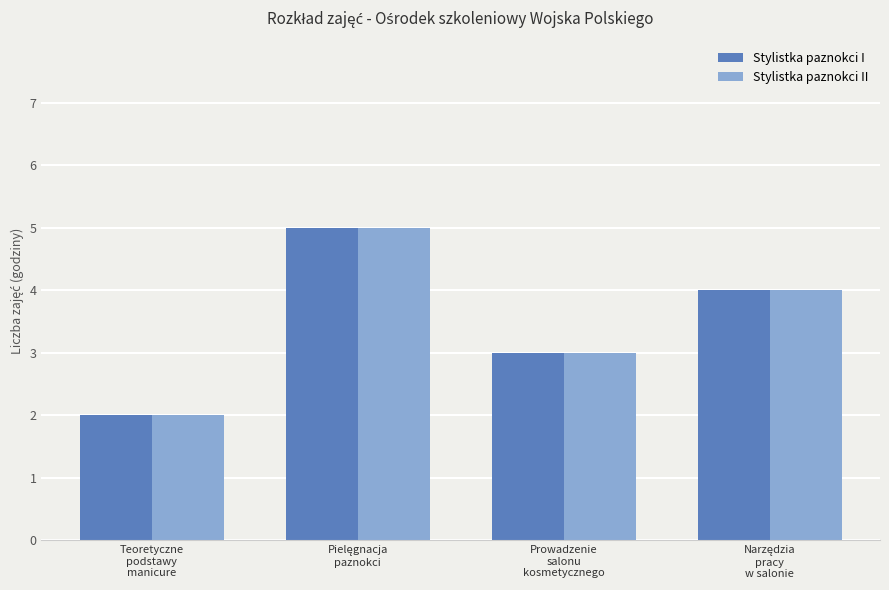

Does the chart contain stacked bars?

No